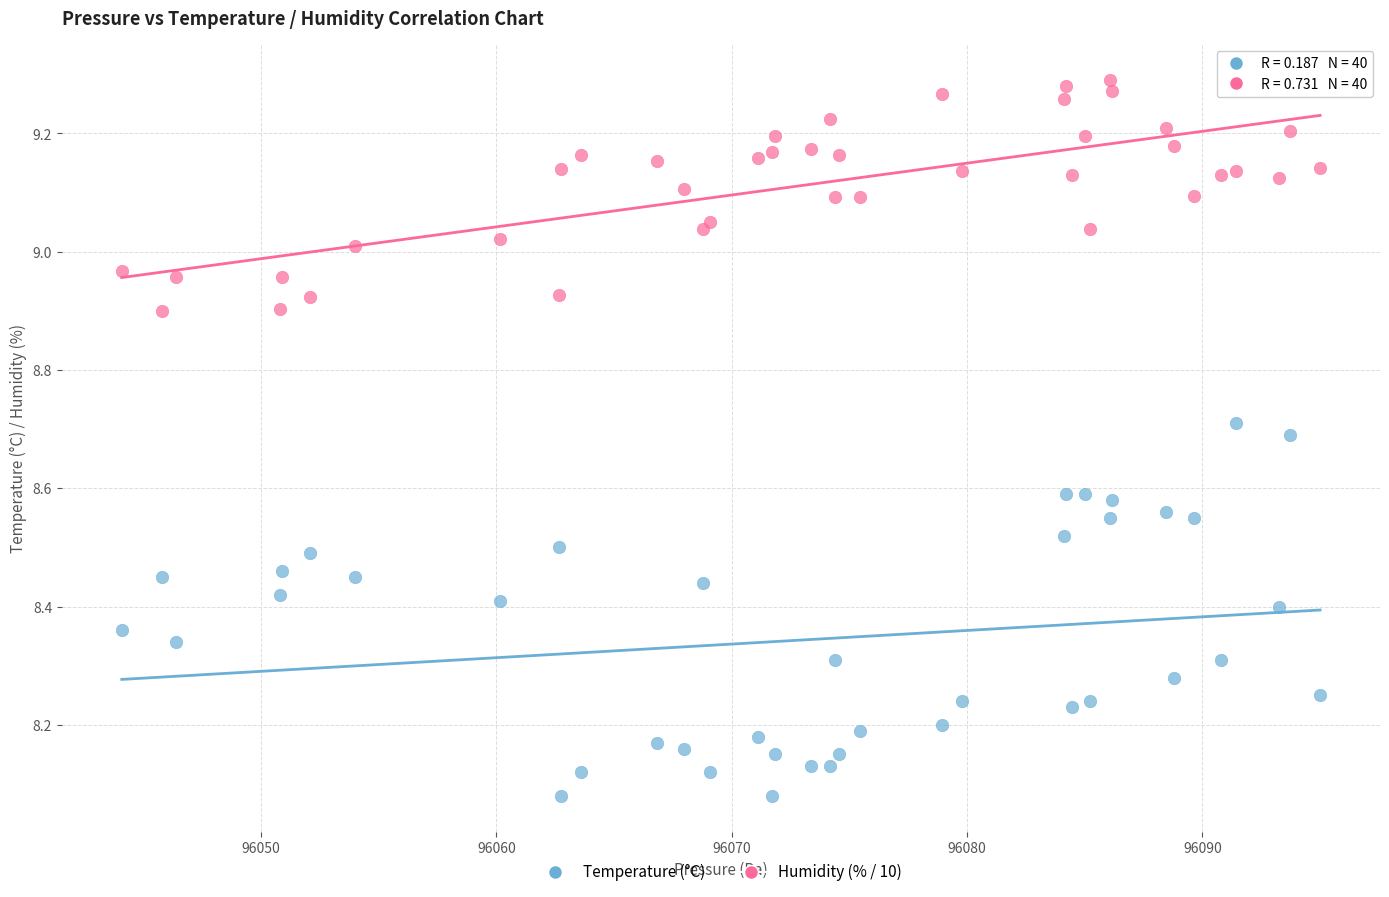

Which series contains the highest Y value?

Humidity (% / 10)